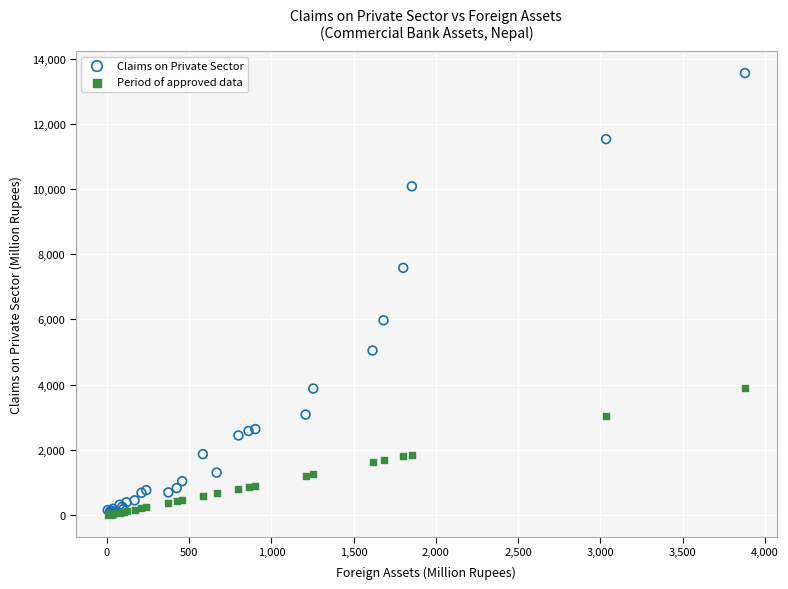

Which series has the widest spread of Y values?

Claims on Private Sector